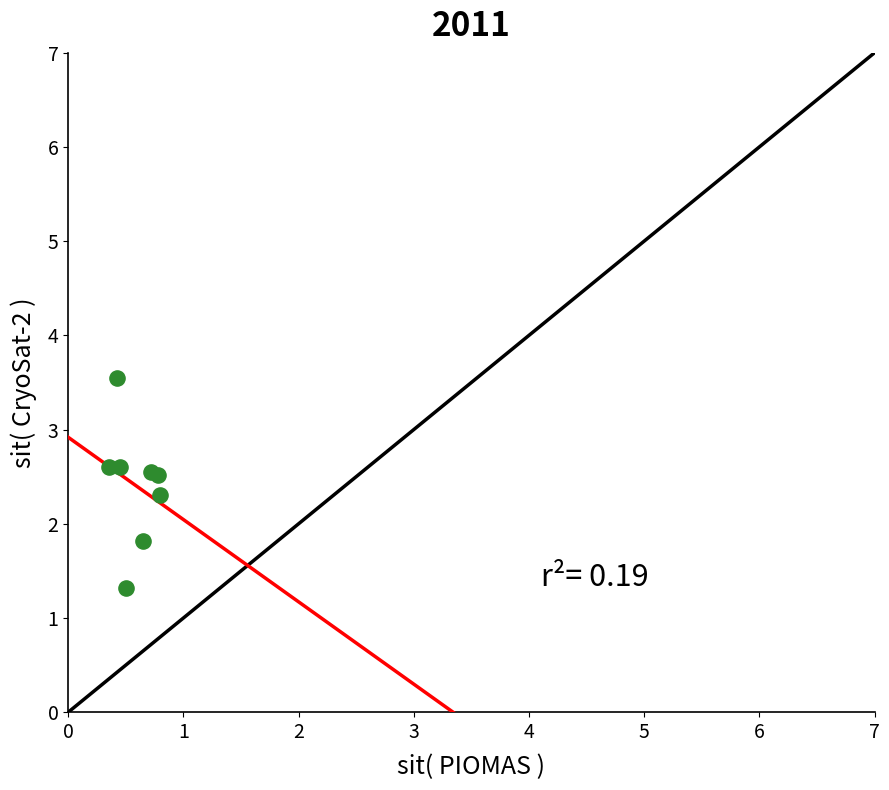

What Y value in the scatter plot is closest to 2?

1.8